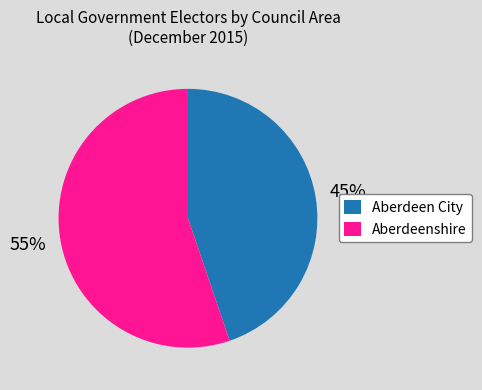

Is there a majority slice in this chart?

Yes